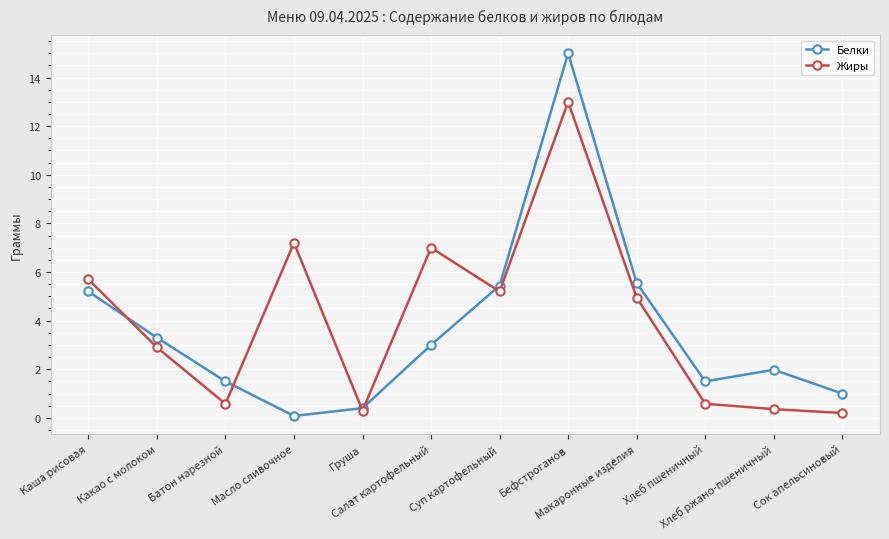

Between which two adjacent categories do Жиры and Белки first intersect?

Каша рисовая and Какао с молоком